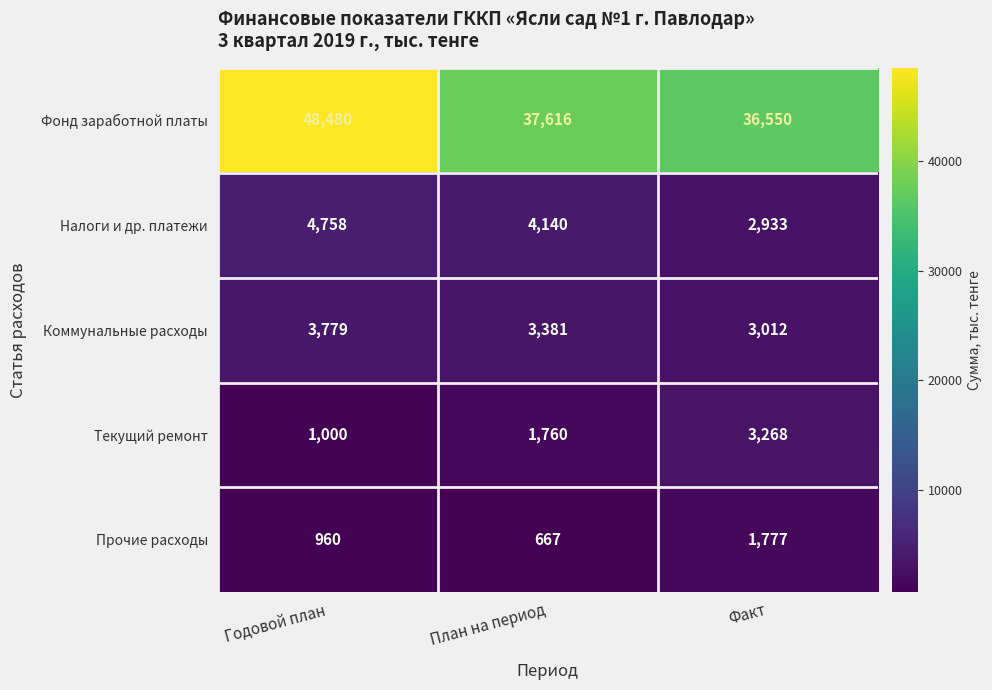

How many data points does each series have?

3